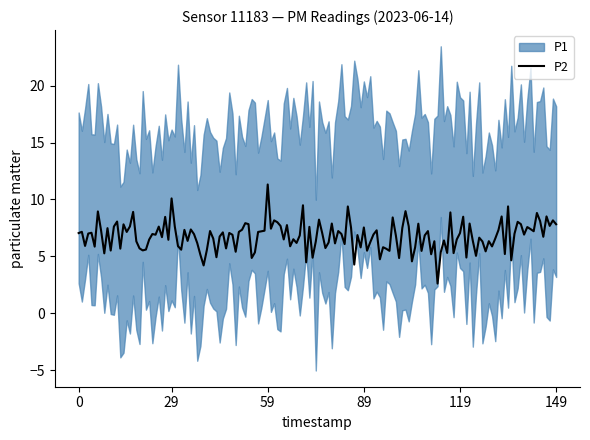

How many distinct data groups are displayed?

2